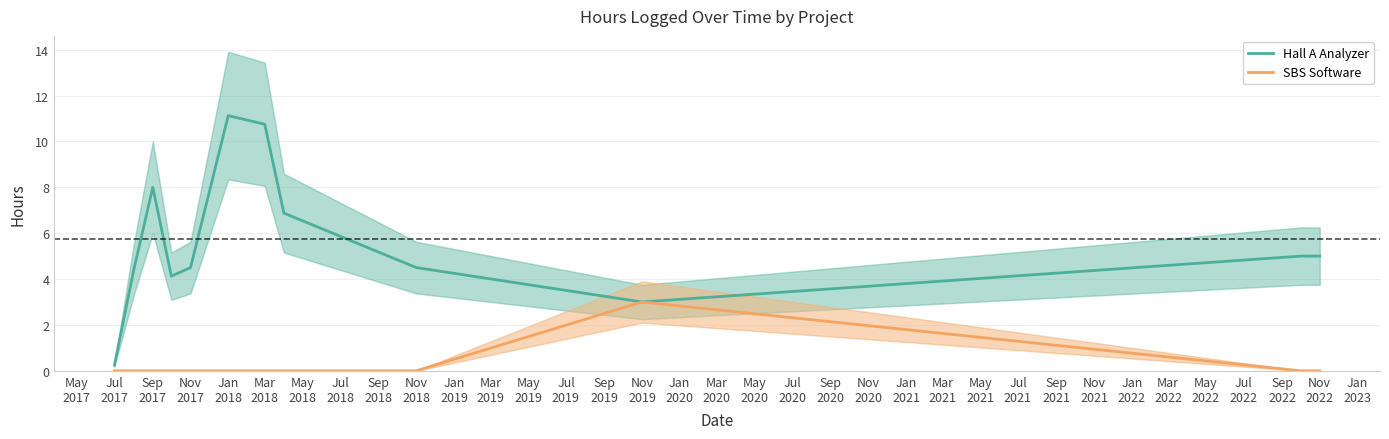

True or false: SBS Software has more than 0 points higher than both neighbors.

True